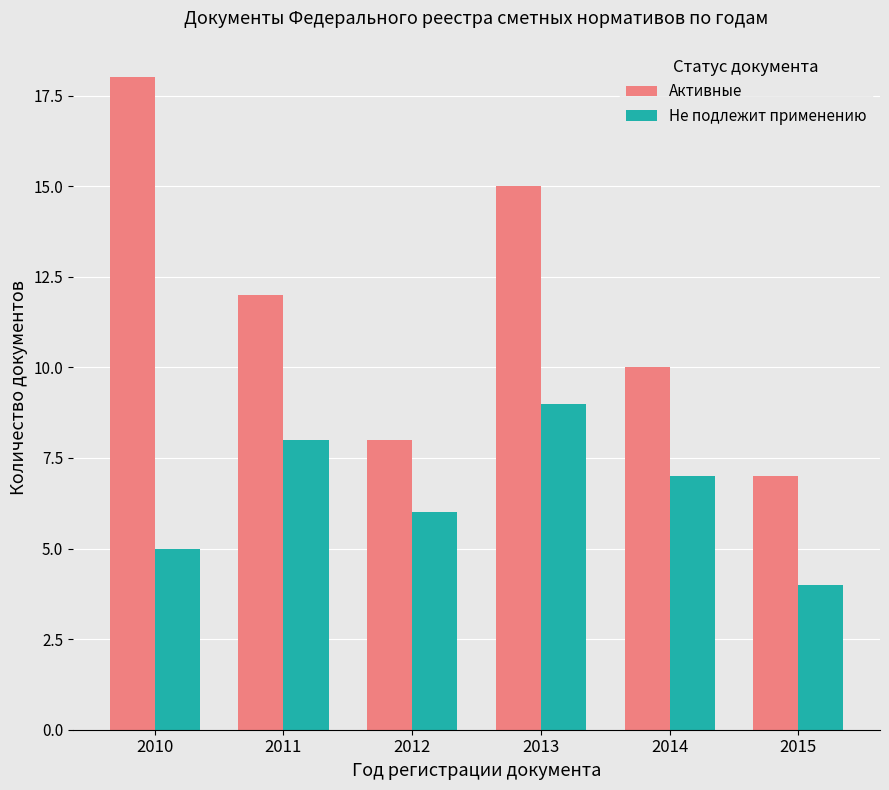

List the series in order of their peak value, highest first.

Активные, Не подлежит применению